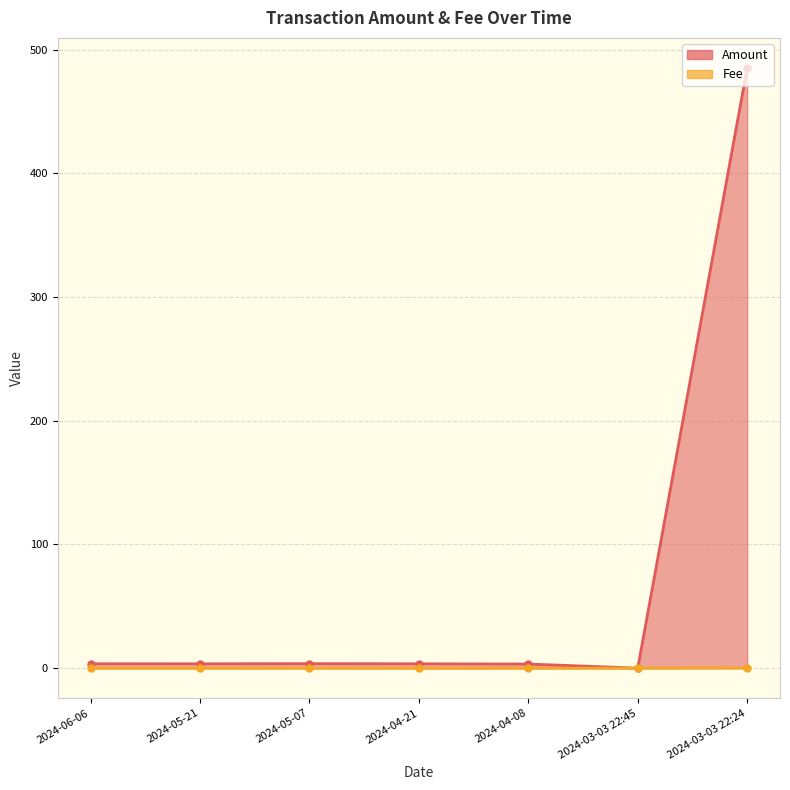

Where is Fee nearest to the value 0?

2024-06-06